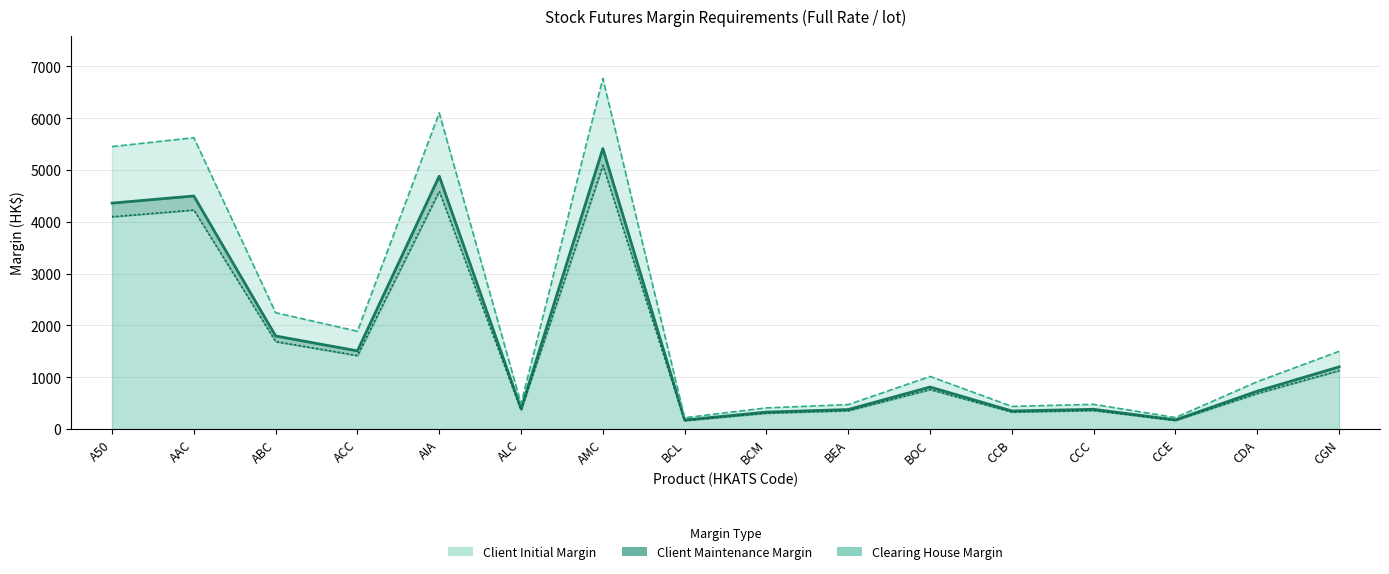

The value of Clearing House Margin at CDA is 689. True or false?

True